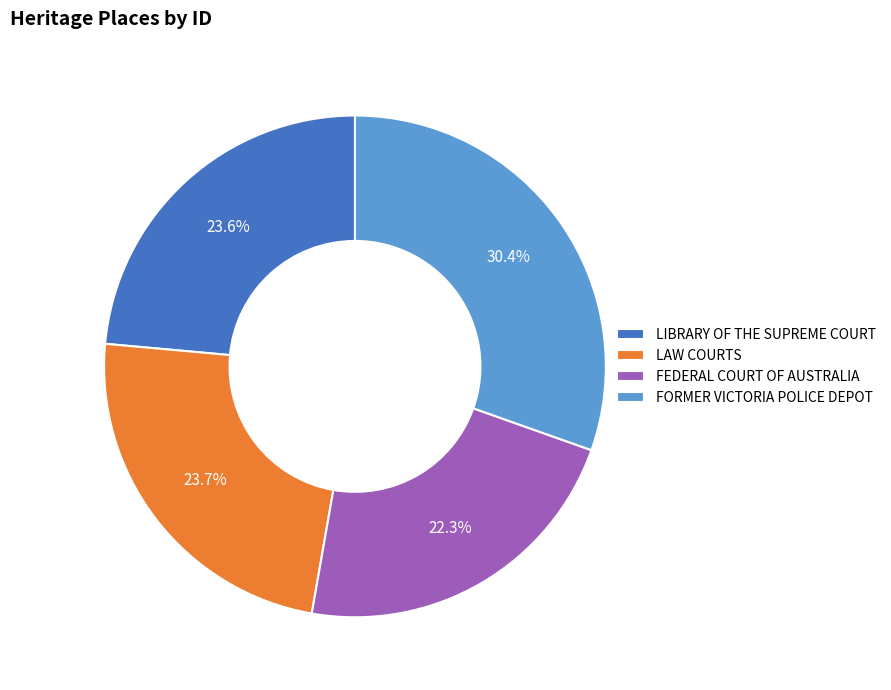

Is it true that LIBRARY OF THE SUPREME COURT is 18% of the pie?

False